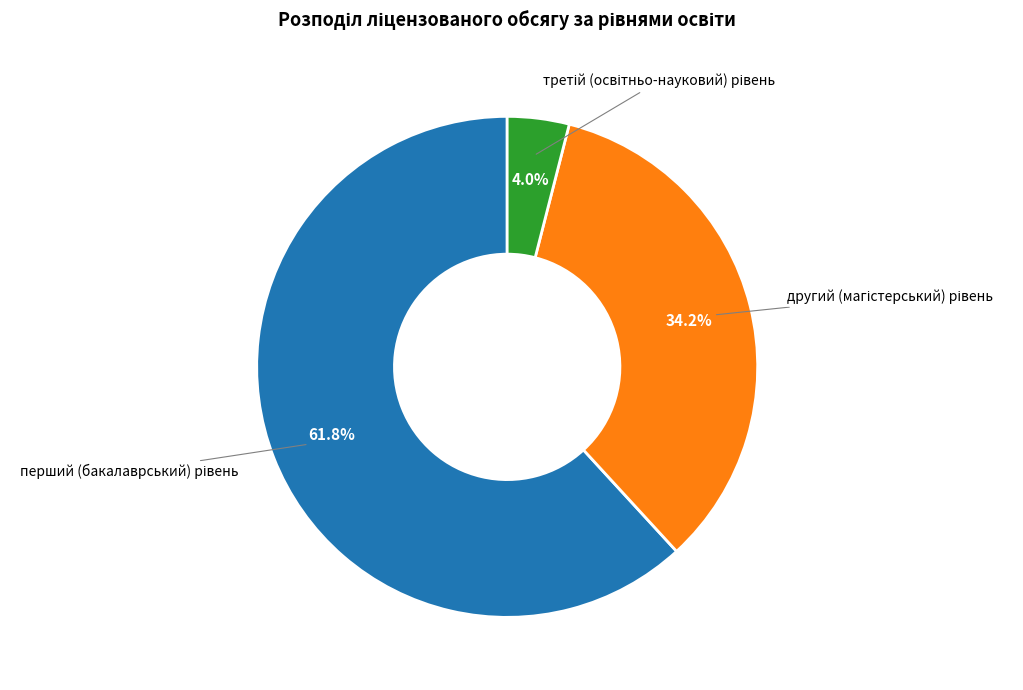

Is there any slice that represents more than half of the pie?

Yes